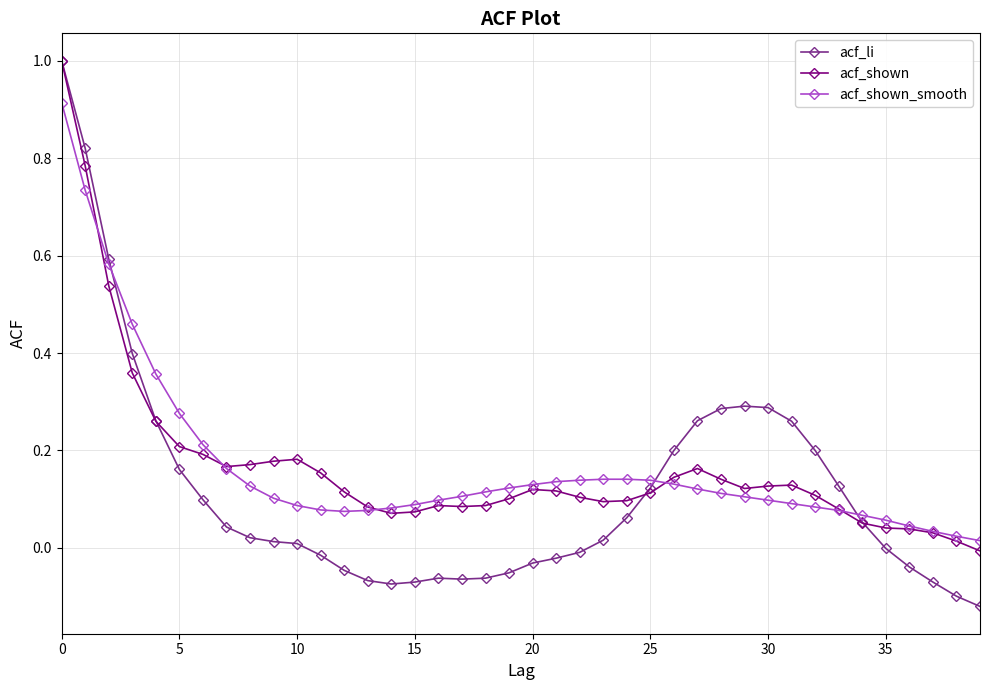

Which series has the widest spread of values?

acf_li